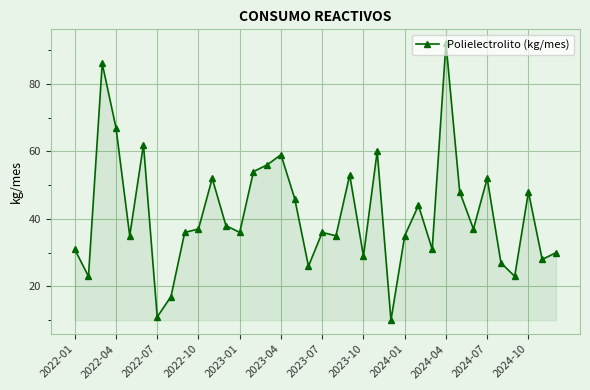

What is the minimum value shown in the chart?

10